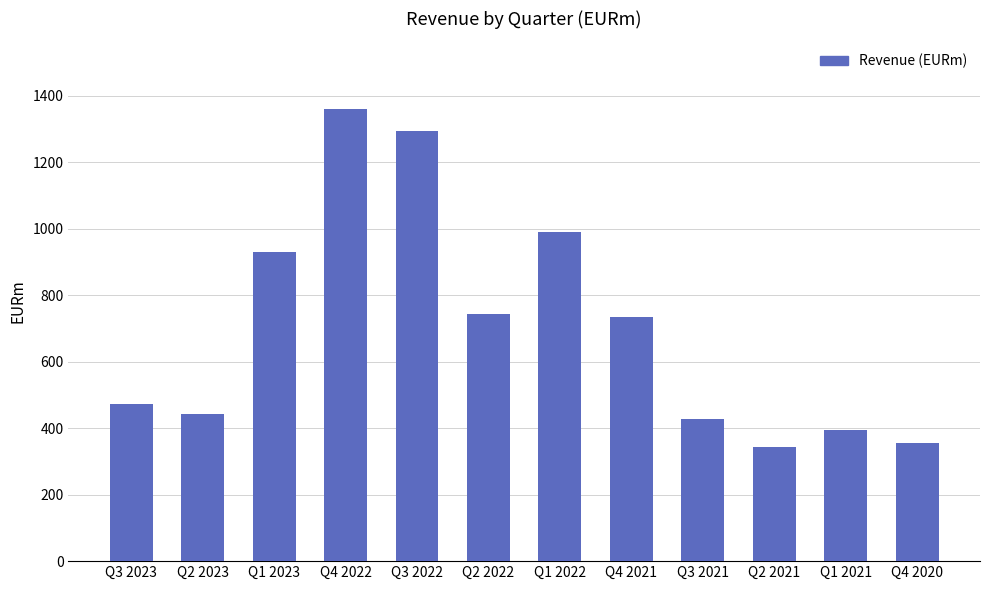

What is the difference between the second highest and second lowest values?

940.4